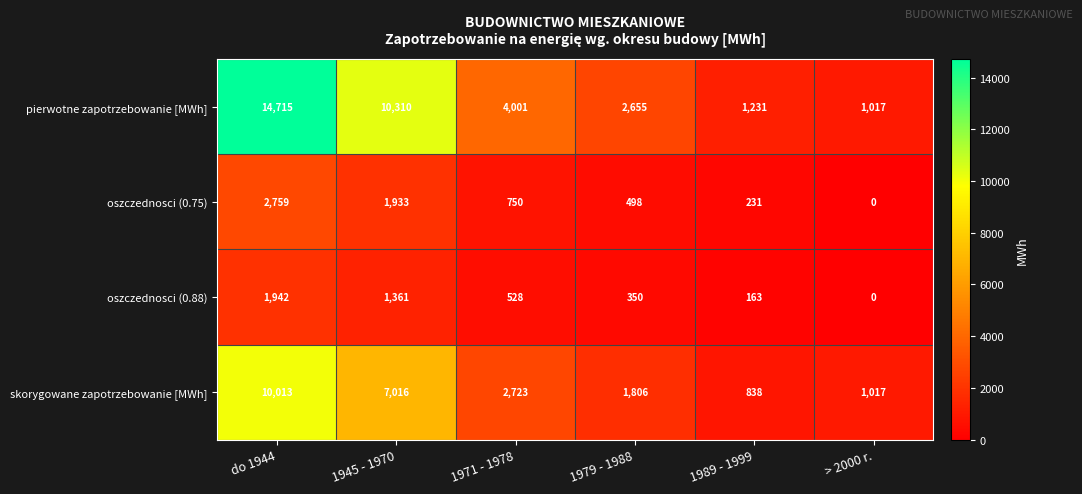

Count the number of data series in this chart.

4